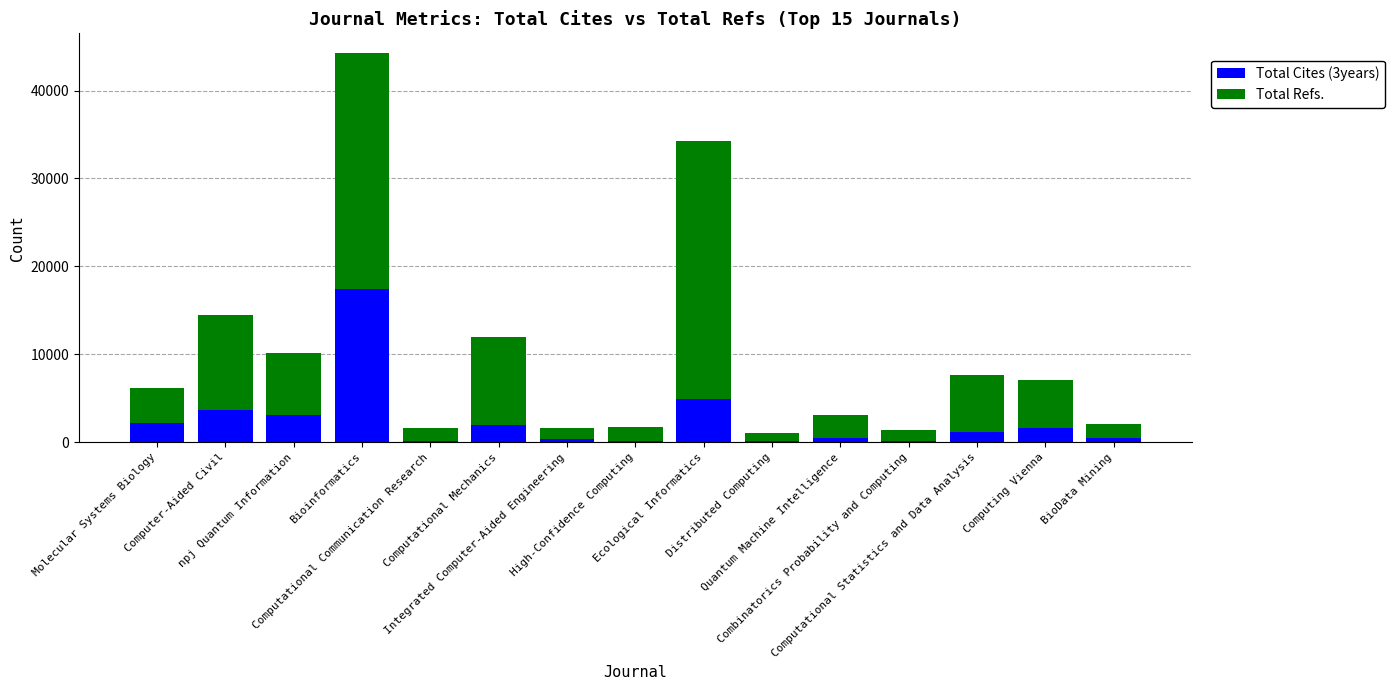

List the series in order of their overall mean, lowest first.

Total Cites (3years), Total Refs.